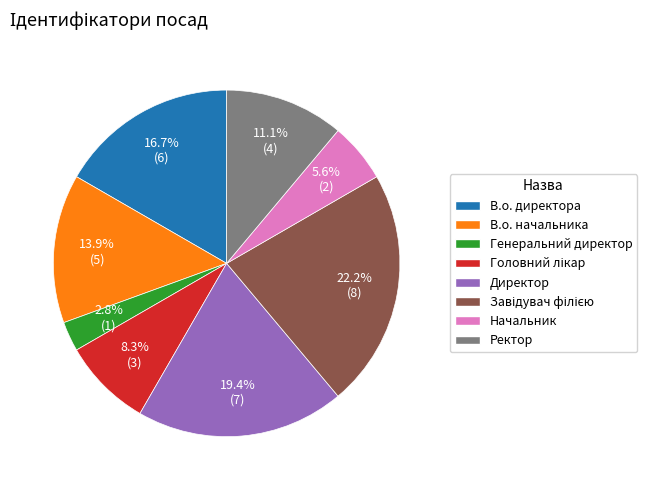

How many segments does this pie chart have?

8